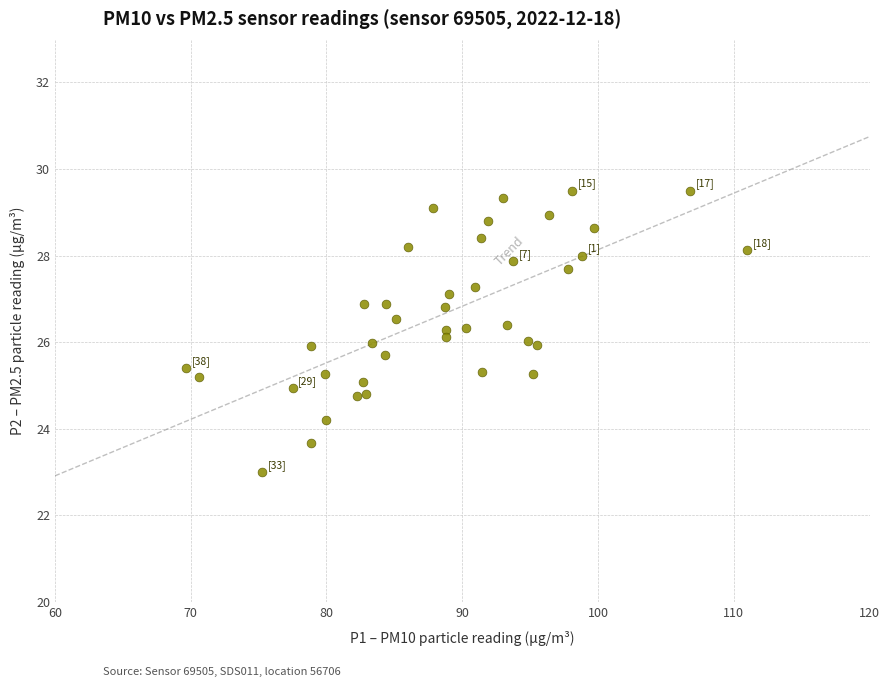

What is the range of X values (max minus min)?

41.3